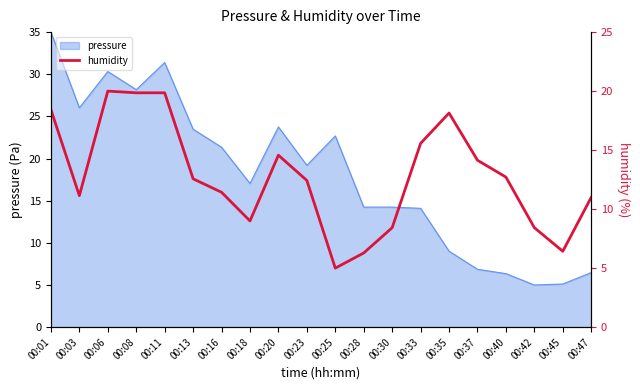

Reading left to right, extract all data points from this chart.

18.4	11.1	20.0	19.9	19.9	12.6	11.4	9.0	14.6	12.4	5.0	6.3	8.4	15.6	18.1	14.1	12.7	8.4	6.4	11.0